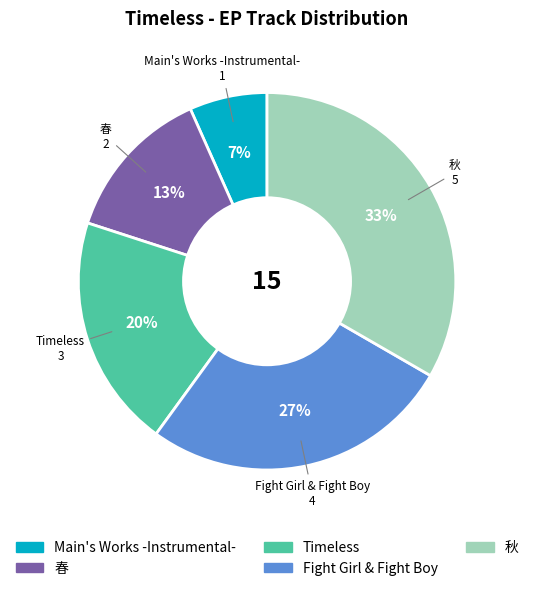

Combined, do Timeless and 春 account for over 50%?

No